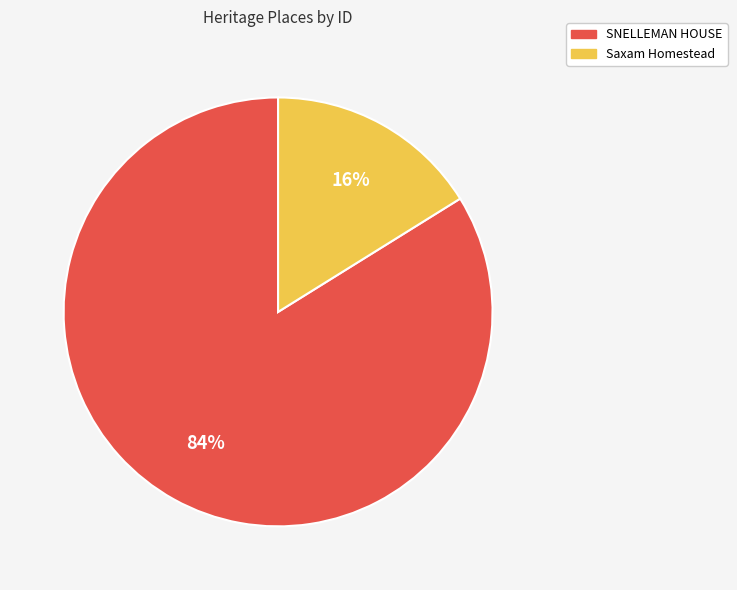

Count the number of slices in the pie.

2